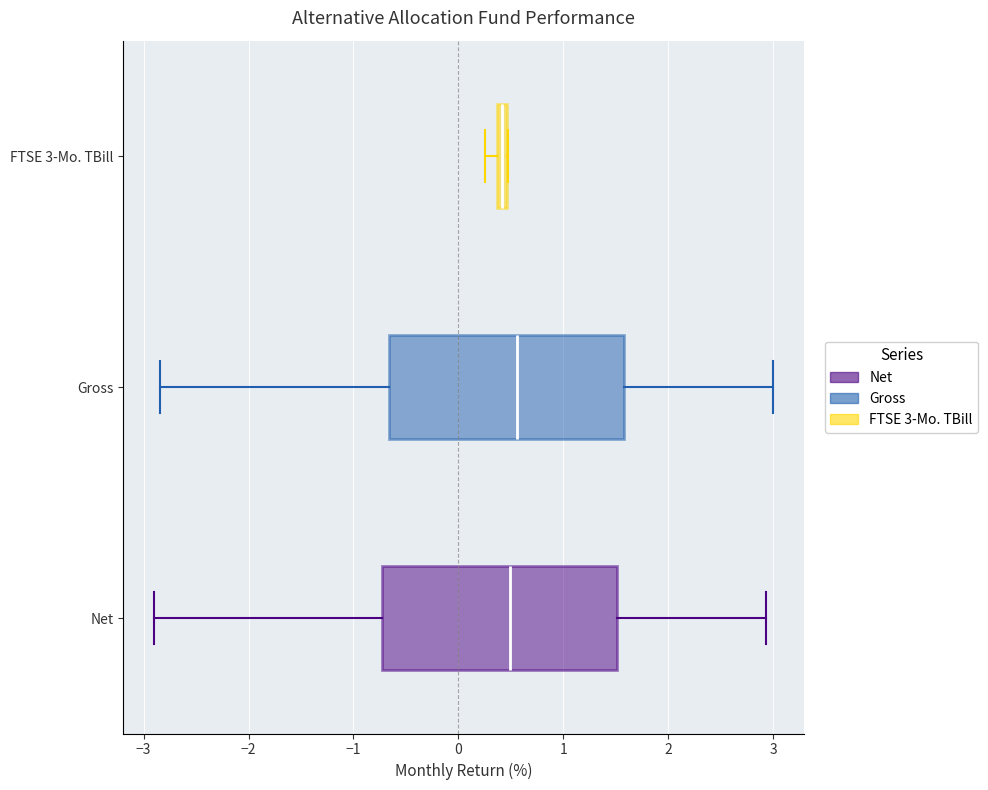

Where is the left edge of the box for FTSE 3-Mo. TBill on the x-axis? The values are not printed on the chart, so give them approximately, as read against the axis.

0.4